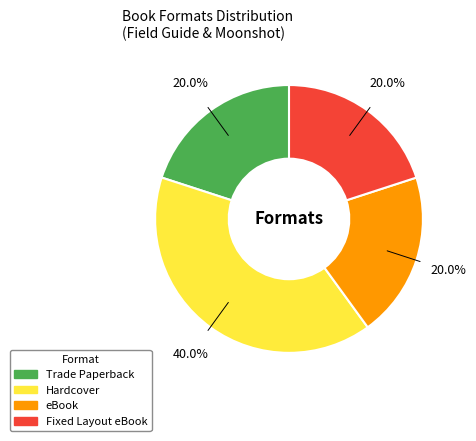

How many slices are in this pie chart?

4